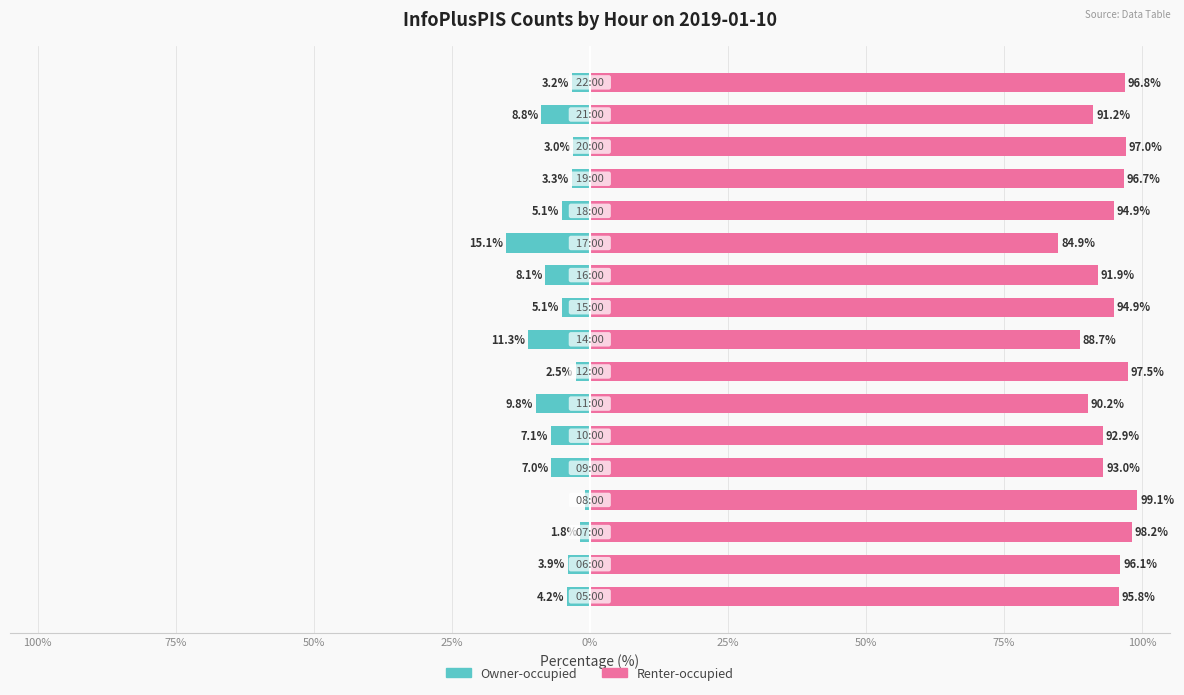

What are all the series names shown in the legend?

Owner-occupied, Renter-occupied